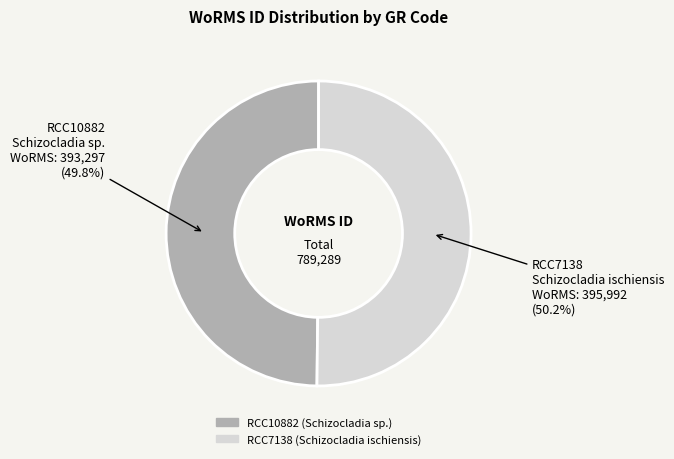

What percentage is the RCC7138 slice, to the nearest percent?

50%